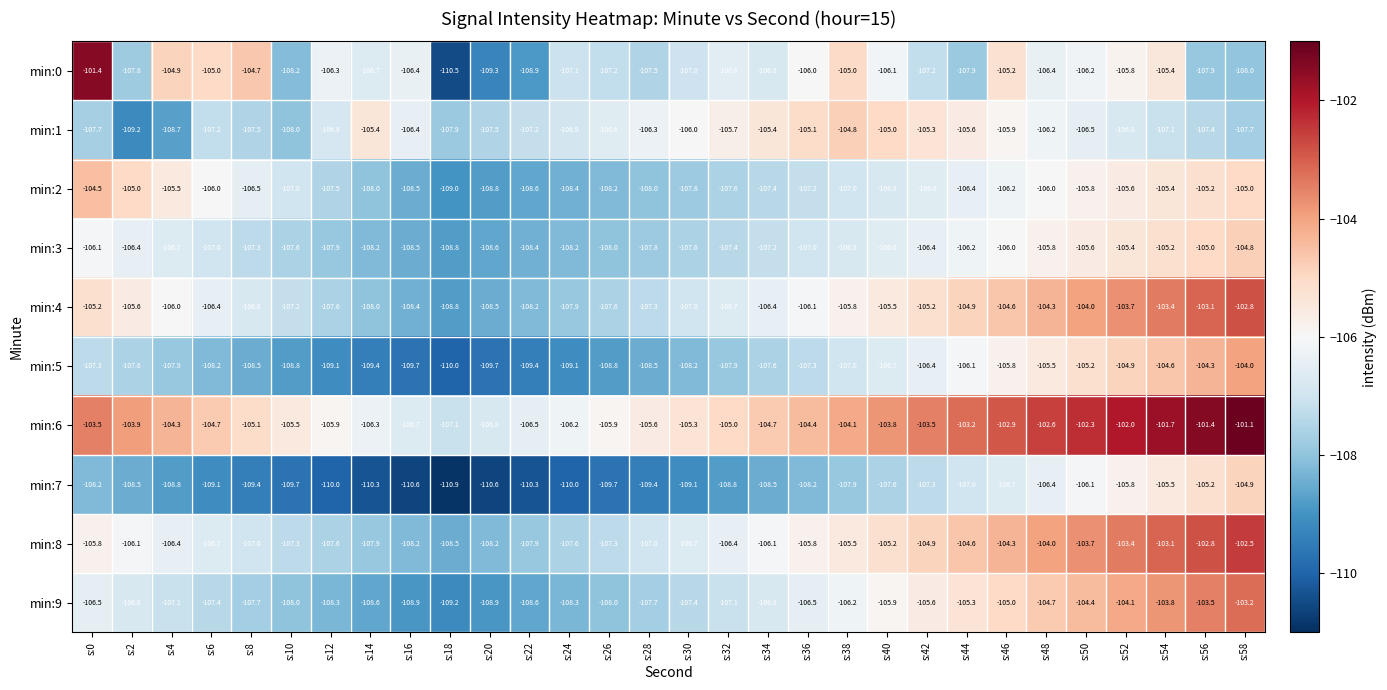

Which series has the widest spread of values?

min:0